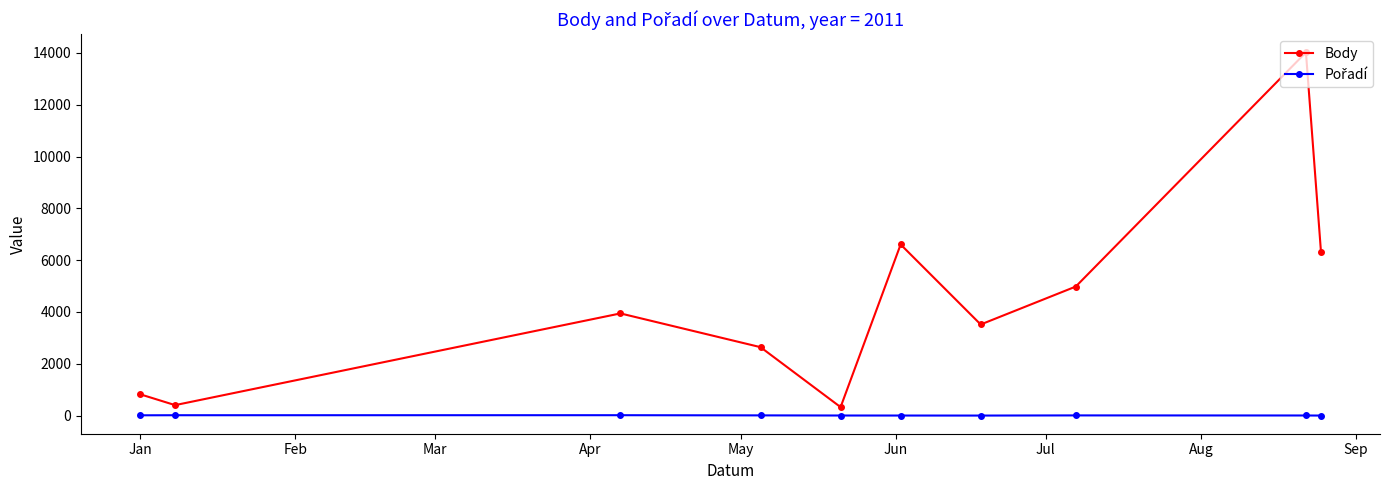

What is the maximum value shown in the chart?

14020